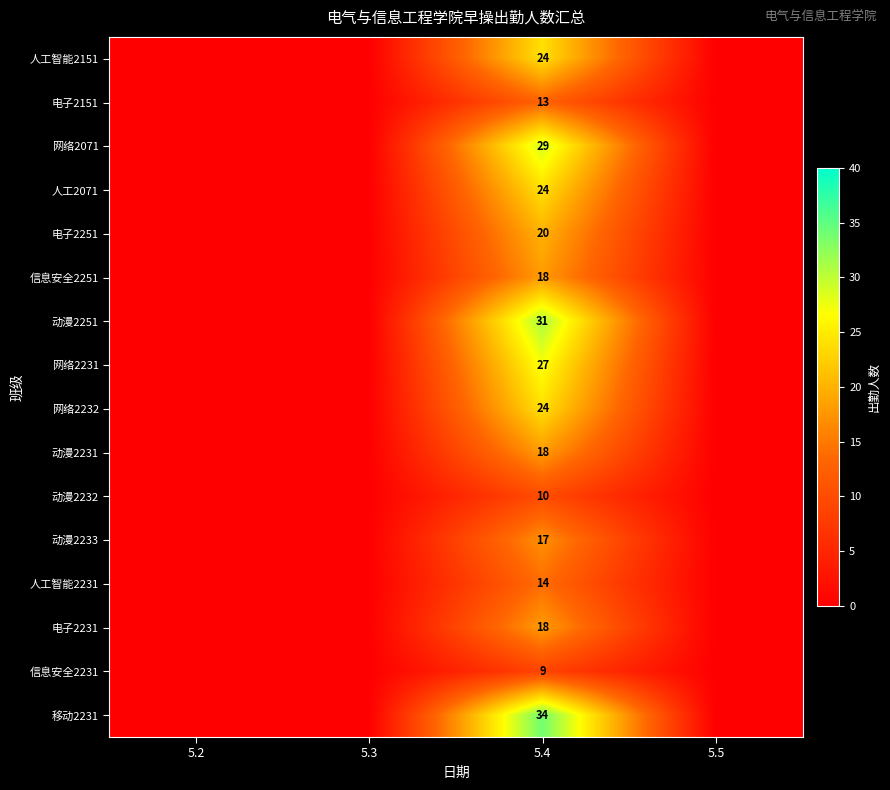

What is the difference between the highest and lowest values at 5.4?

25